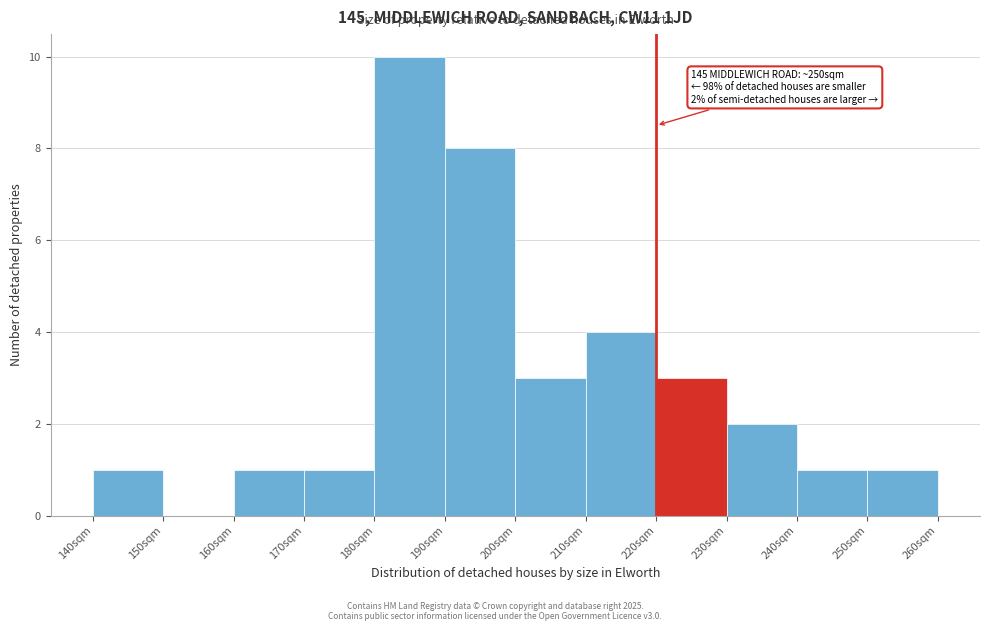

Reading left to right, extract all data points from this chart.

140sqm=1	150sqm=0	160sqm=1	170sqm=1	180sqm=10	190sqm=8	200sqm=3	210sqm=4	220sqm=3	230sqm=2	240sqm=1	250sqm=1